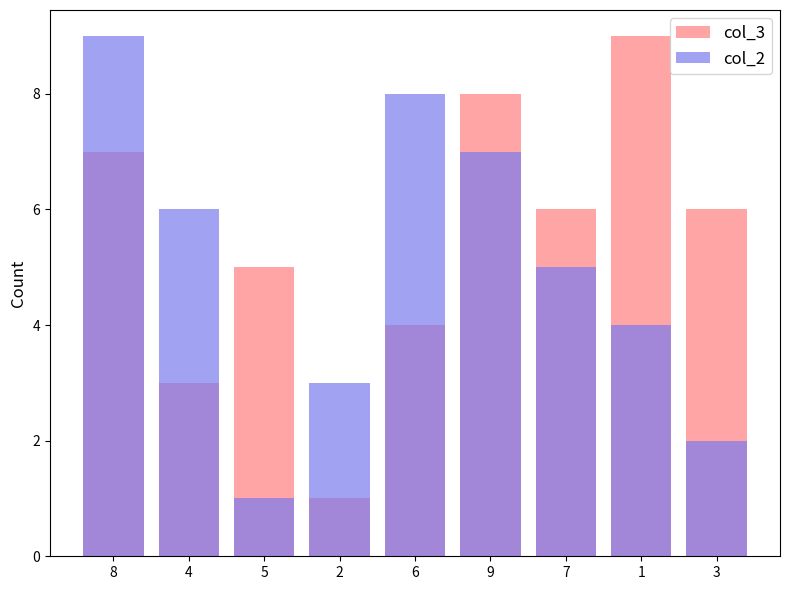

What is the total value across all series at 7?

11